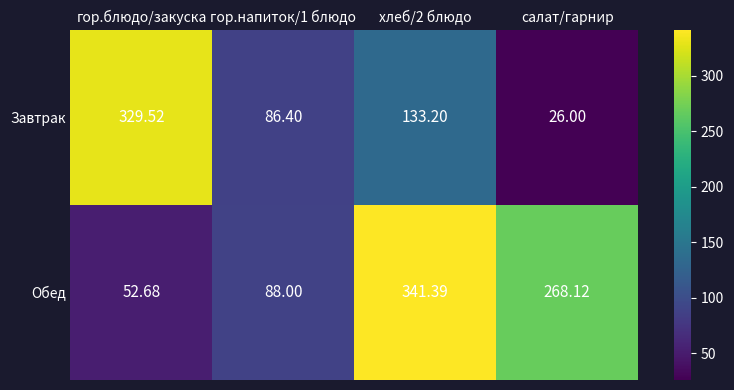

What is the spread (max minus min) of values at гор.блюдо/закуска?

276.8